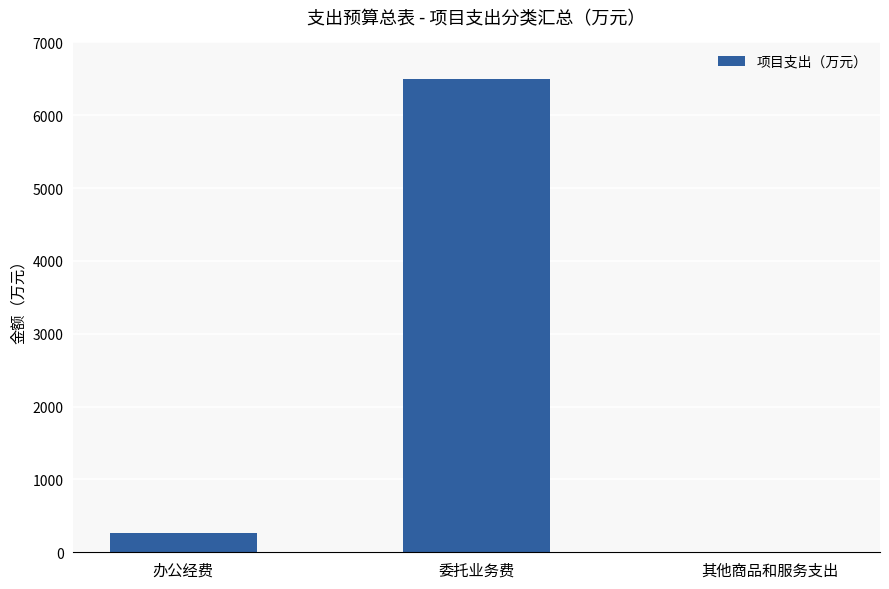

Reading right to left, what are all the values shown in this chart?

2.3	6492.7	259.5